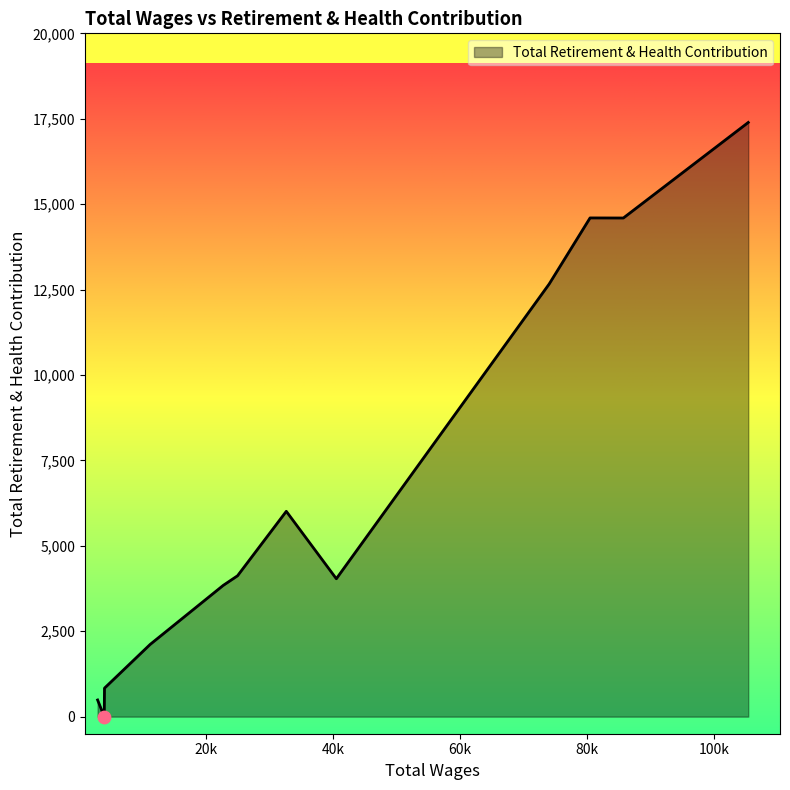

What is the difference between the maximum and minimum values?

17392.4